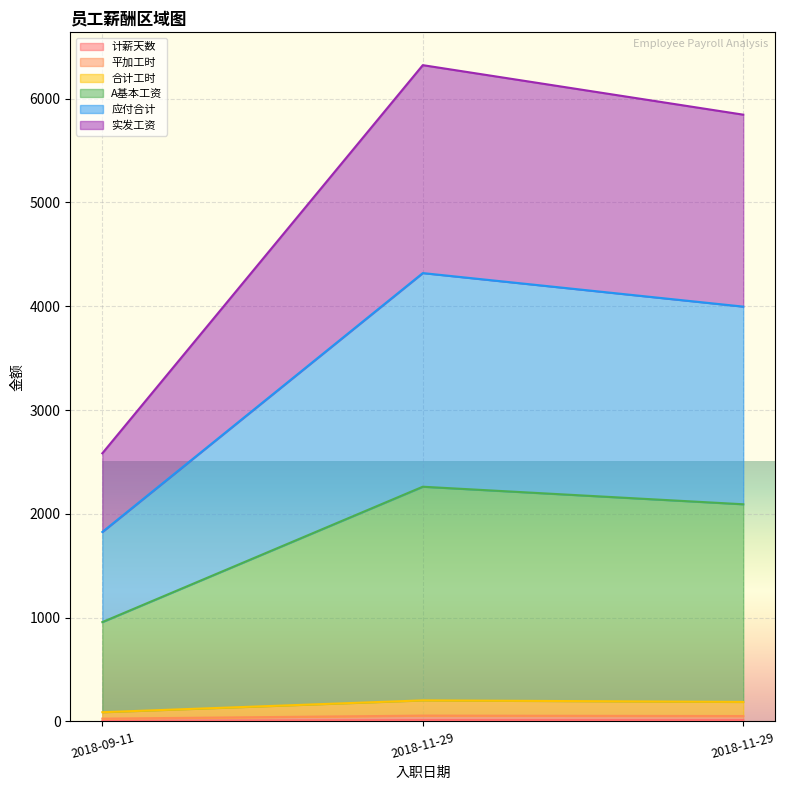

Does the chart display data point markers on the line(s)?

No